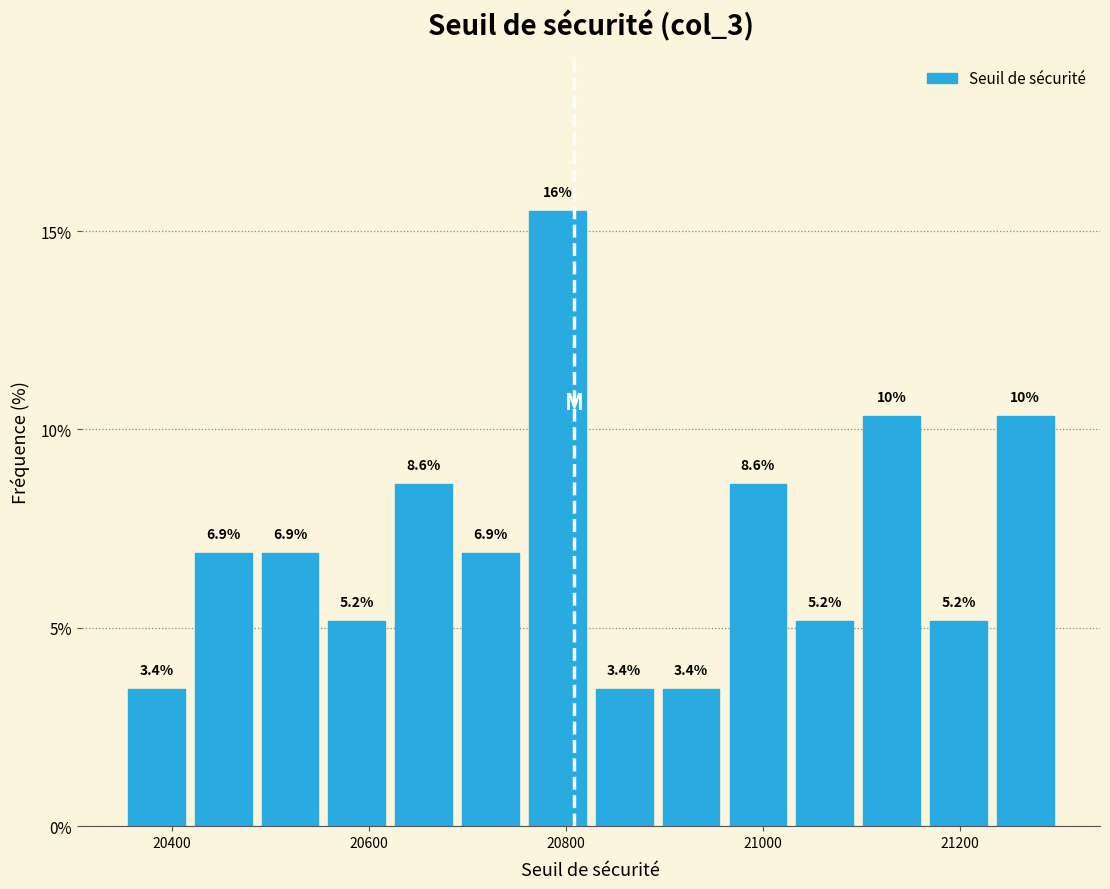

Read against the x-axis, roughly where is the centre of the tallest bar?

20800